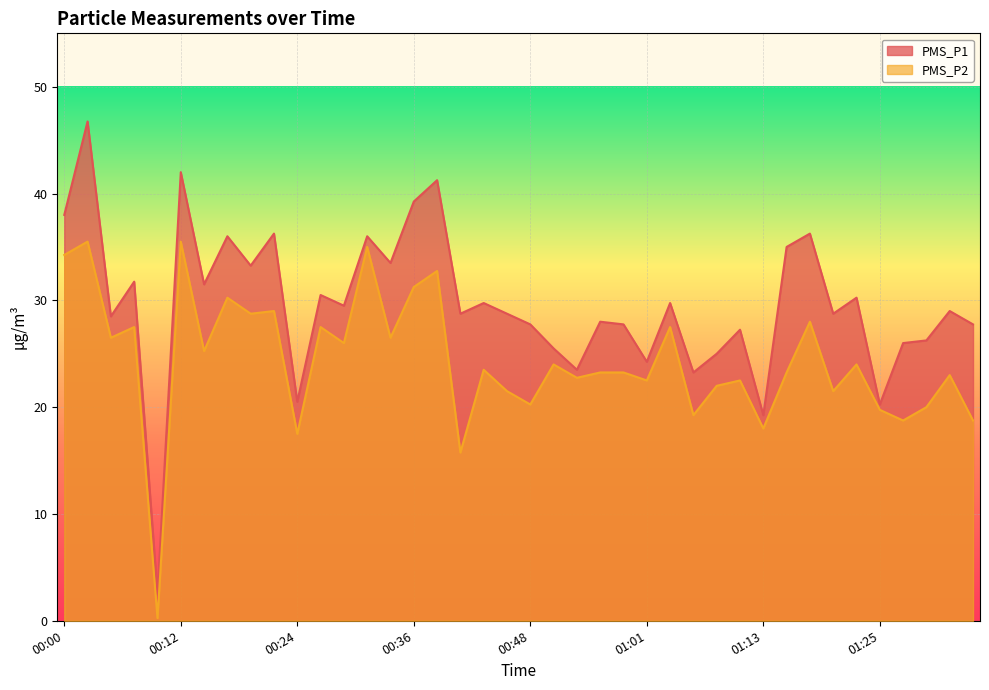

Reading left to right, extract all data points from this chart.

PMS_P1: 38.0	46.8	28.5	31.8	2.5	42.0	31.5	36.0	33.2	36.2	20.5	30.5	29.5	36.0	33.5	39.2	41.2	28.8	29.8	28.8	27.8	25.5	23.5	28.0	27.8	24.2	29.8	23.2	25.0	27.2	19.2	35.0	36.2	28.8	30.2	20.2	26.0	26.2	29.0	27.8
PMS_P2: 34.2	35.5	26.5	27.5	0.2	35.5	25.2	30.2	28.8	29.0	17.5	27.5	26.0	35.0	26.5	31.2	32.8	15.8	23.5	21.5	20.2	24.0	22.8	23.2	23.2	22.5	27.5	19.2	22.0	22.5	18.0	23.2	28.0	21.5	24.0	19.8	18.8	20.0	23.0	18.8